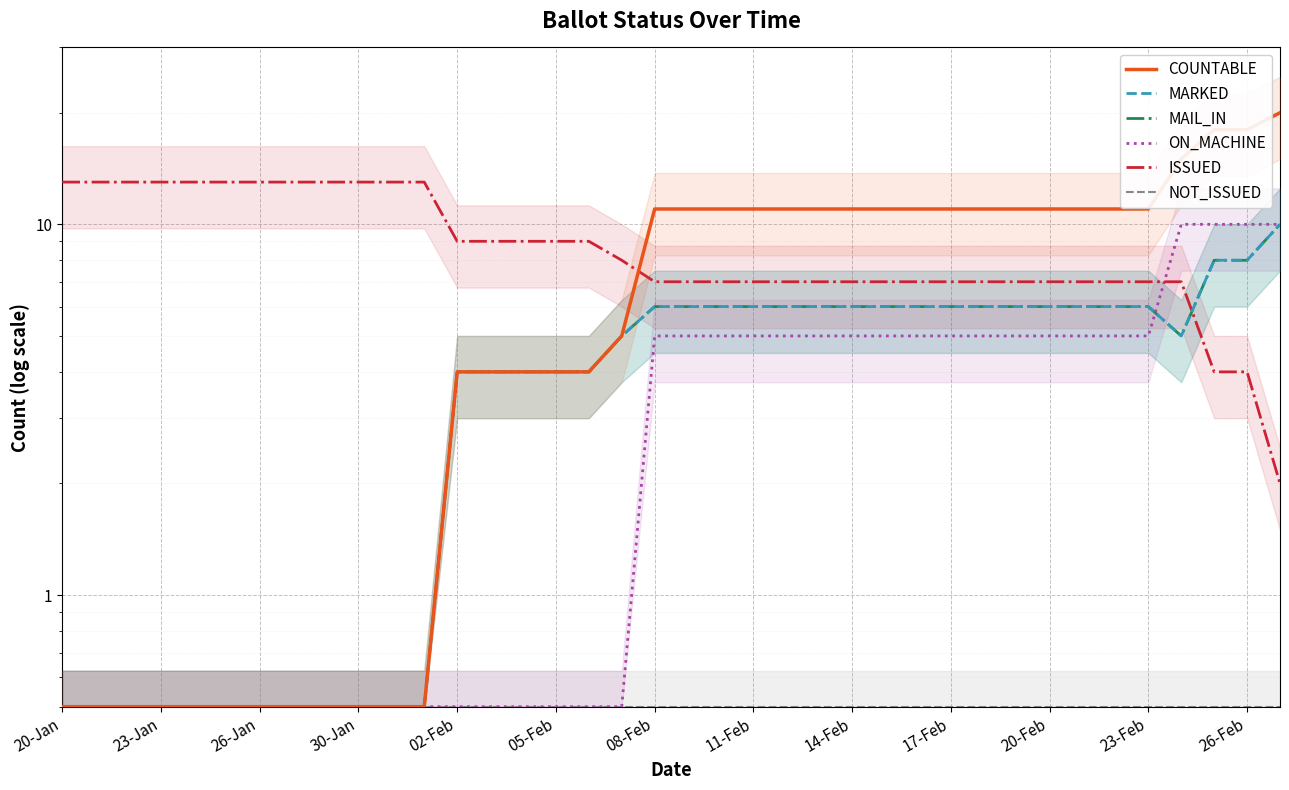

List the series in order of their peak value, highest first.

COUNTABLE, ISSUED, MARKED, MAIL_IN, ON_MACHINE, NOT_ISSUED